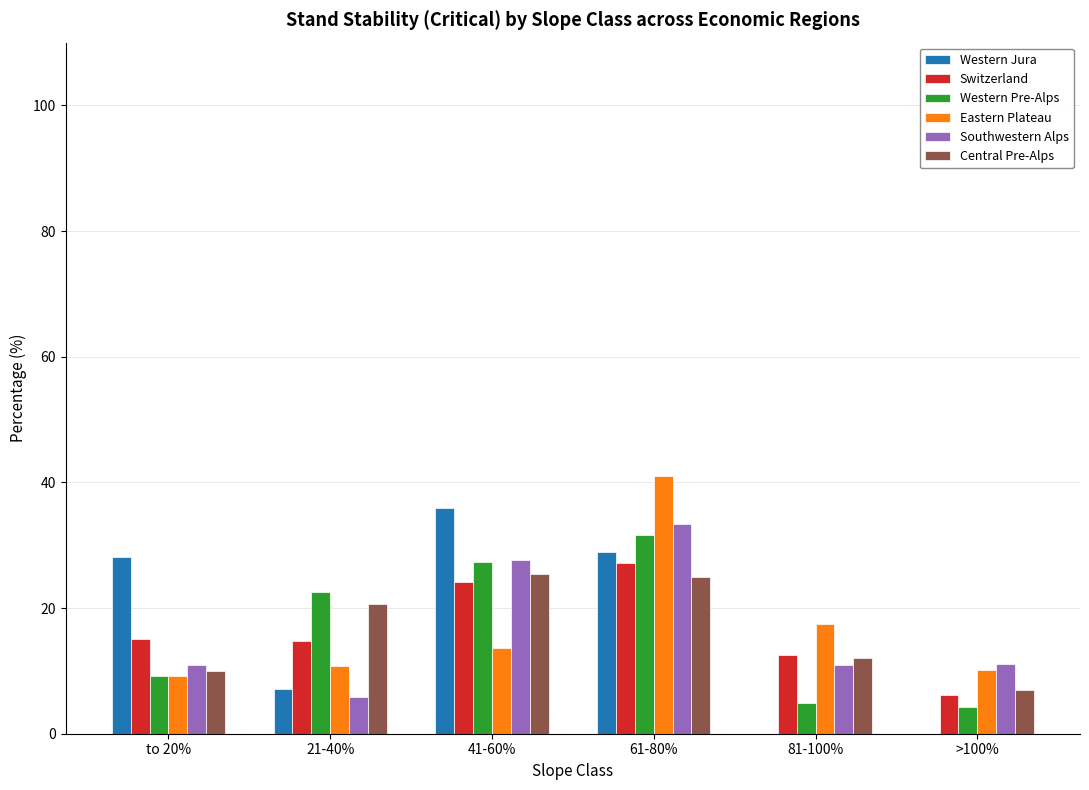

What is the average value of the Central Pre-Alps series?

16.7